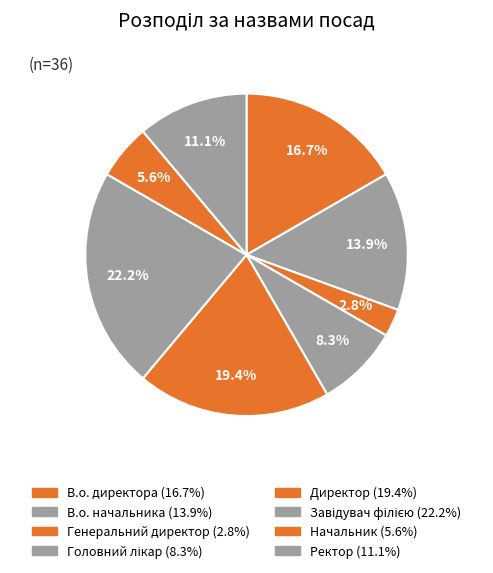

Which category has the smallest portion of the pie?

Генеральний директор